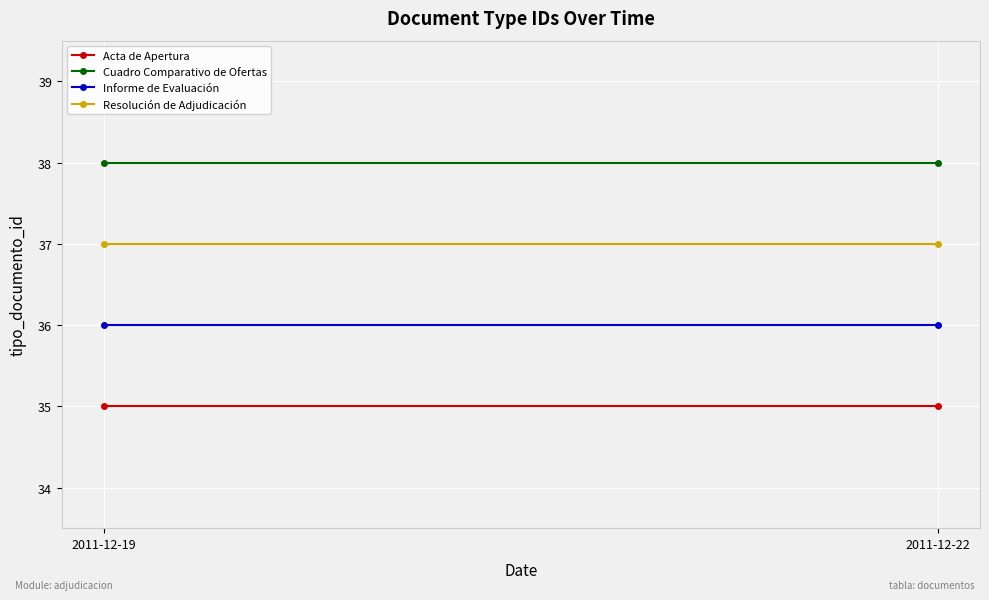

List the labels in order of Cuadro Comparativo de Ofertas value, smallest first.

2011-12-19, 2011-12-22